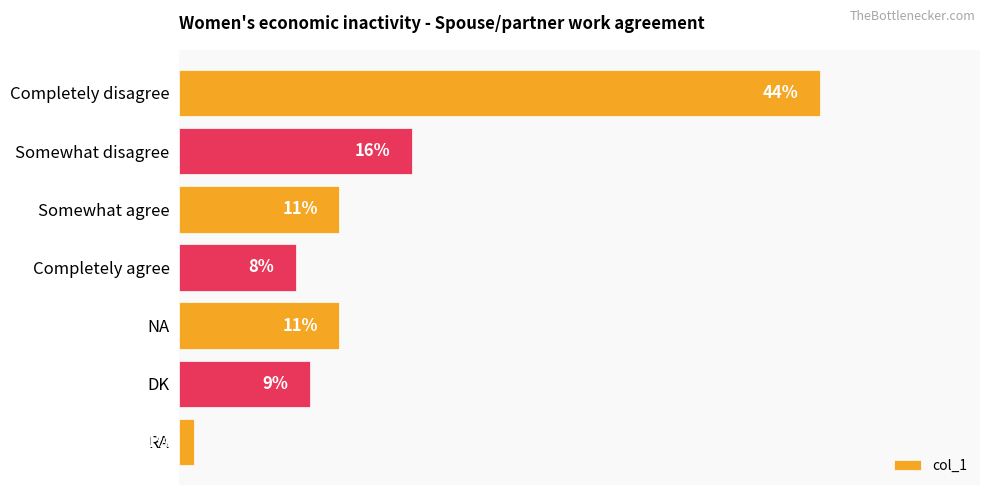

At which category does the chart reach its peak across all series?

Completely disagree